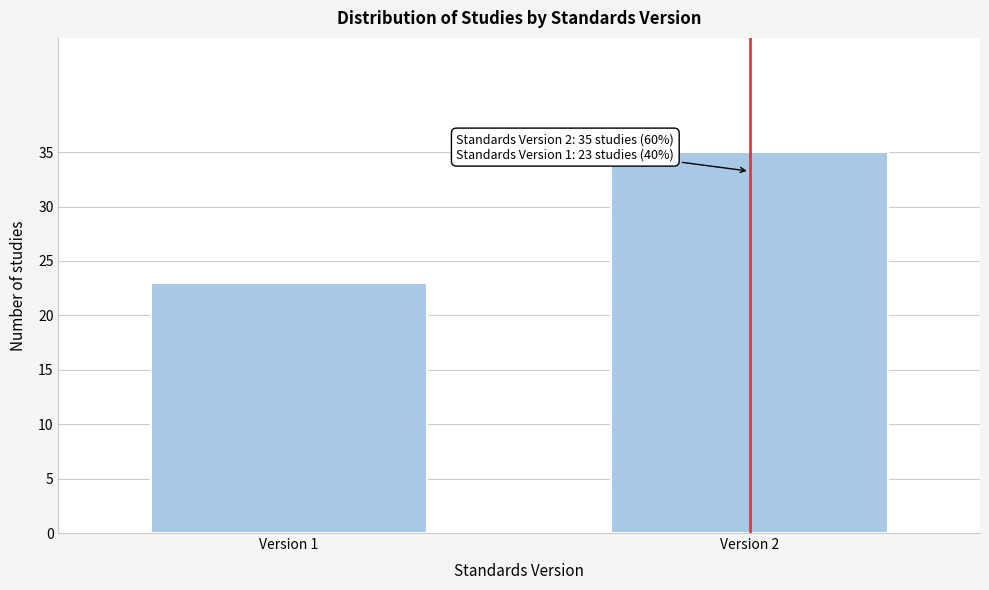

Reading left to right, transcribe all the data shown in this chart.

23	35